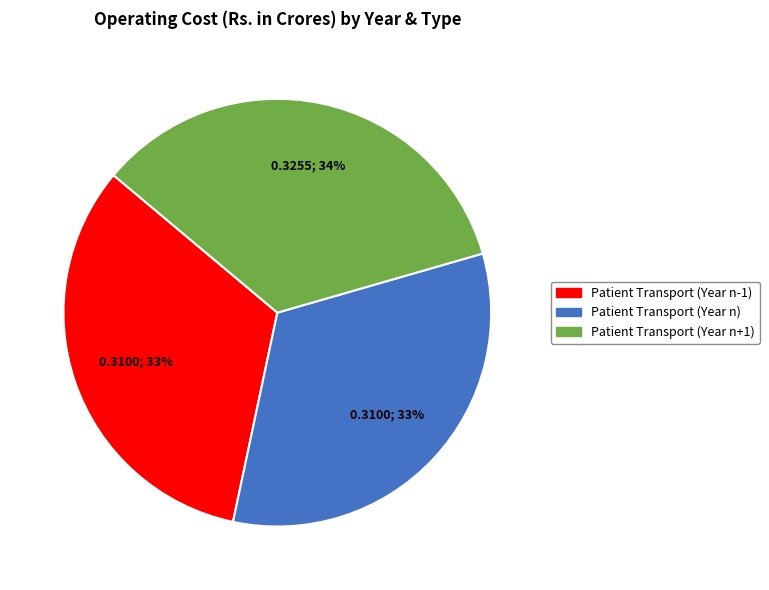

To the nearest percent, what is the average slice percentage?

33%